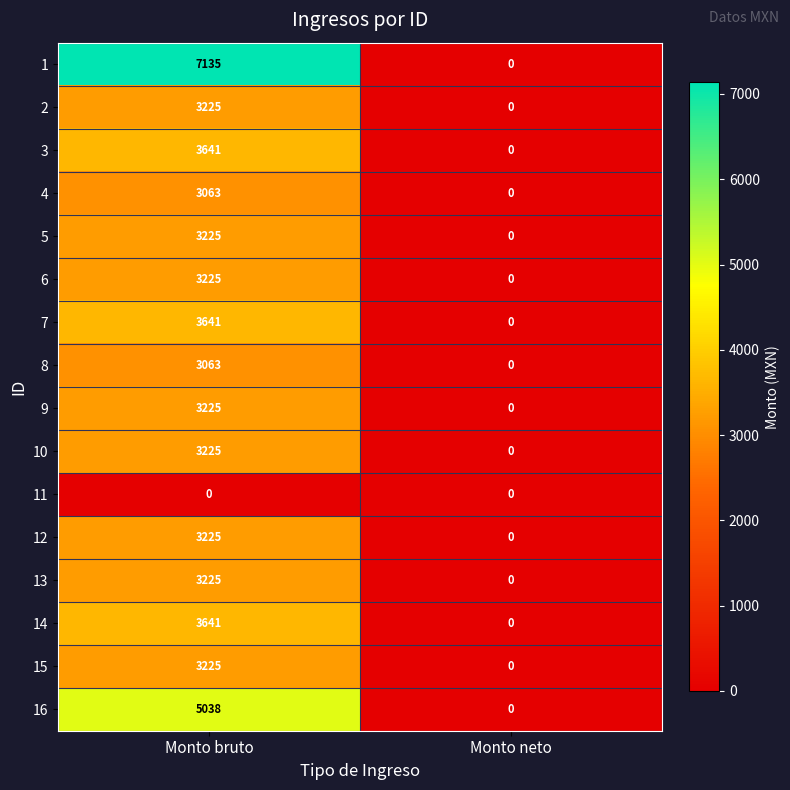

Between Monto bruto and Monto neto, which series saw the biggest shift?

1